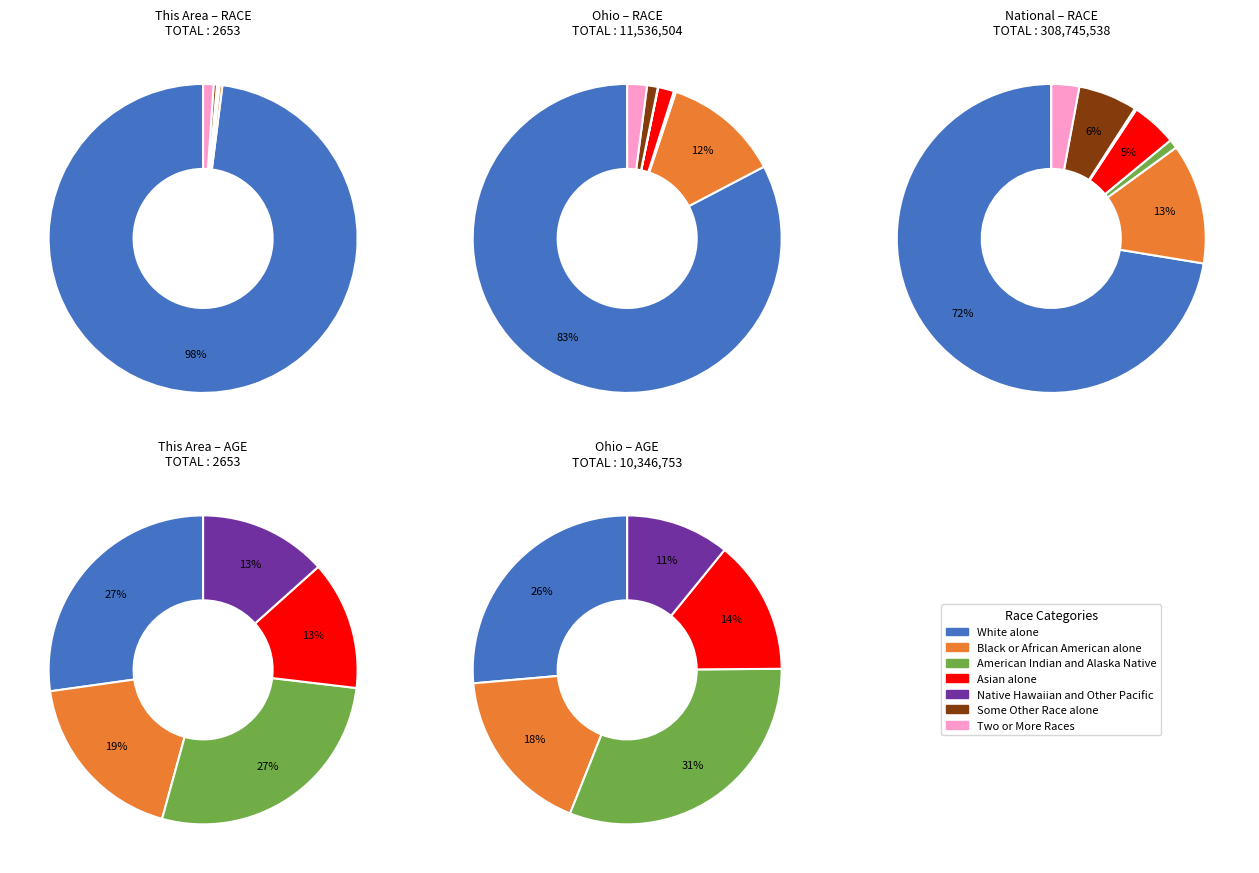

How many segments does this pie chart have?

7